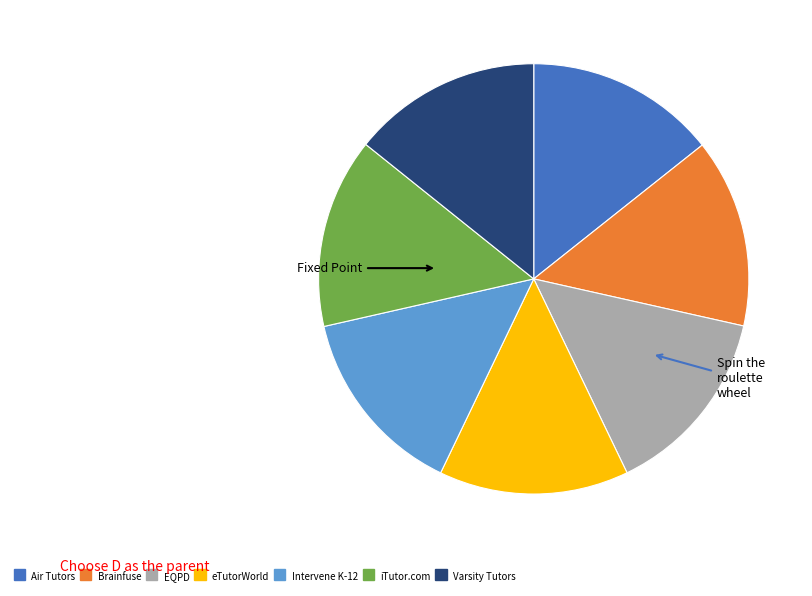

Do iTutor.com and EQPD together represent more than half of the pie?

No